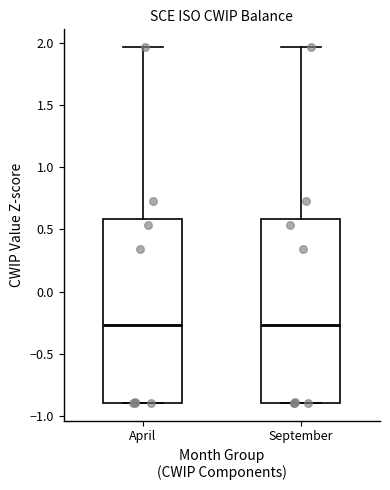

Where does the upper whisker of the box for April end on the y-axis? The values are not printed on the chart, so give them approximately, as read against the axis.

1.95